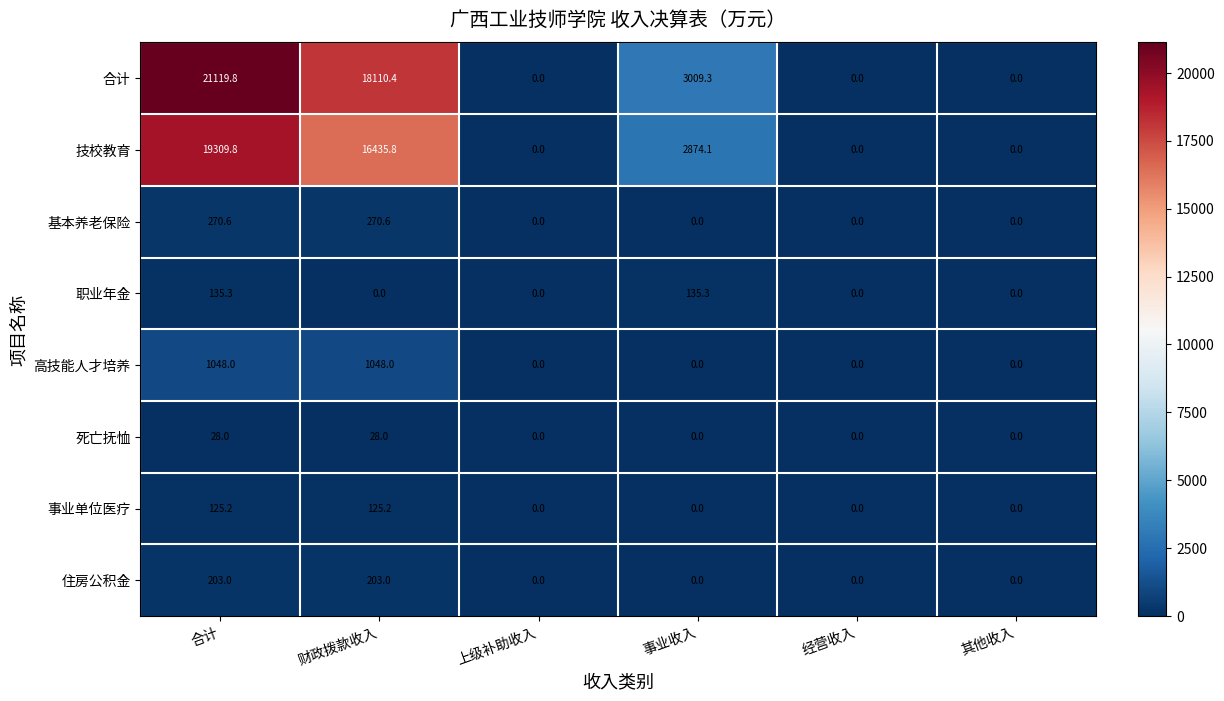

Between 财政拨款收入 and 事业收入, which series saw the biggest shift?

合计